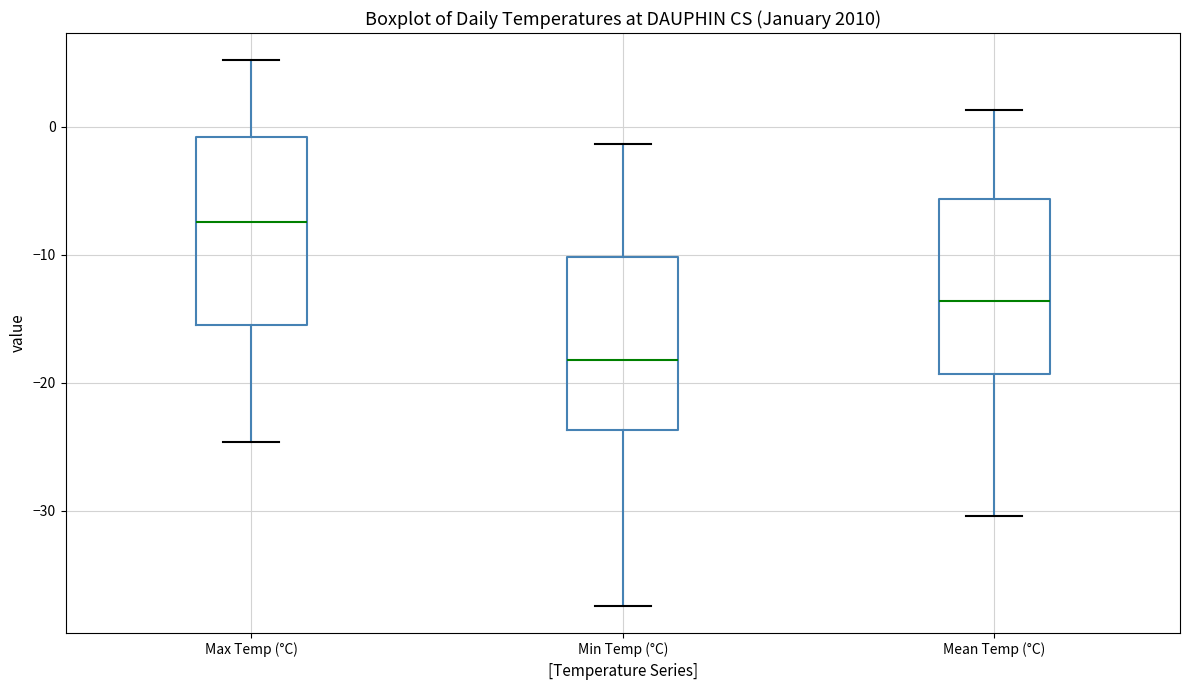

Reading left to right, read every box against the y-axis: the position of its median line, the range the box covers, and the ends of its whiskers. The values are not printed on the chart, so give them approximately, as read against the axis.

Max Temp (°C): median -7, box -15 to -1, whiskers -25 to 5
Min Temp (°C): median -18, box -24 to -10, whiskers -37 to -1
Mean Temp (°C): median -14, box -19 to -6, whiskers -30 to 1